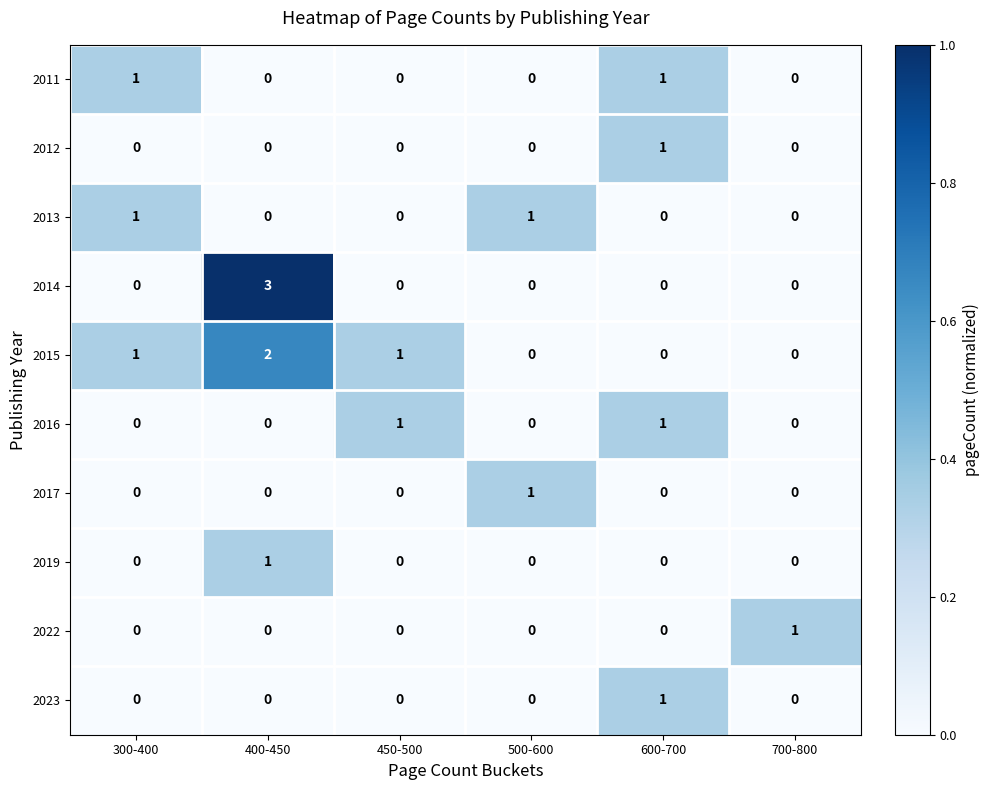

Is it true that 2016 equals 0 at 500-600?

True